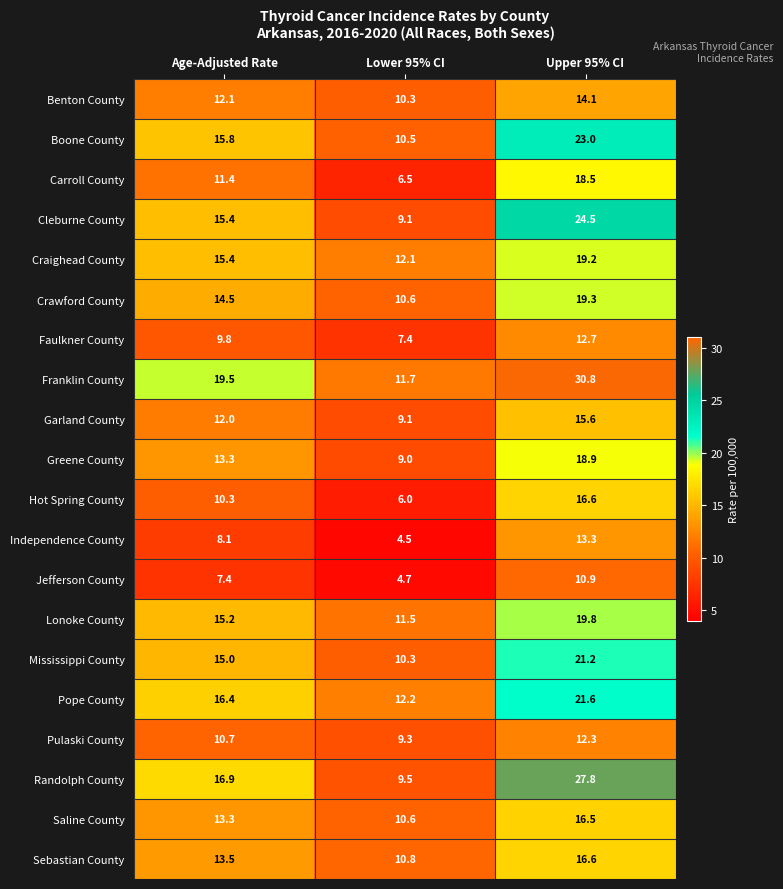

True or false: Carroll County has a value of 20.2 at Age-Adjusted Rate.

False